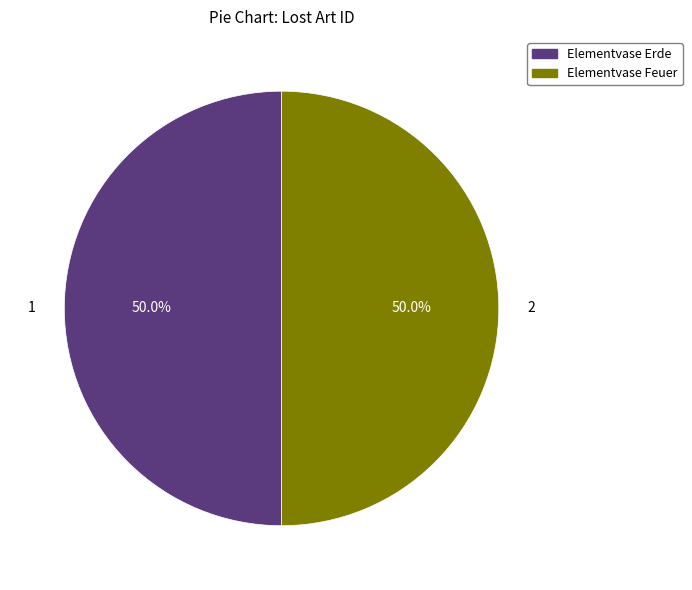

Count the number of slices in the pie.

2